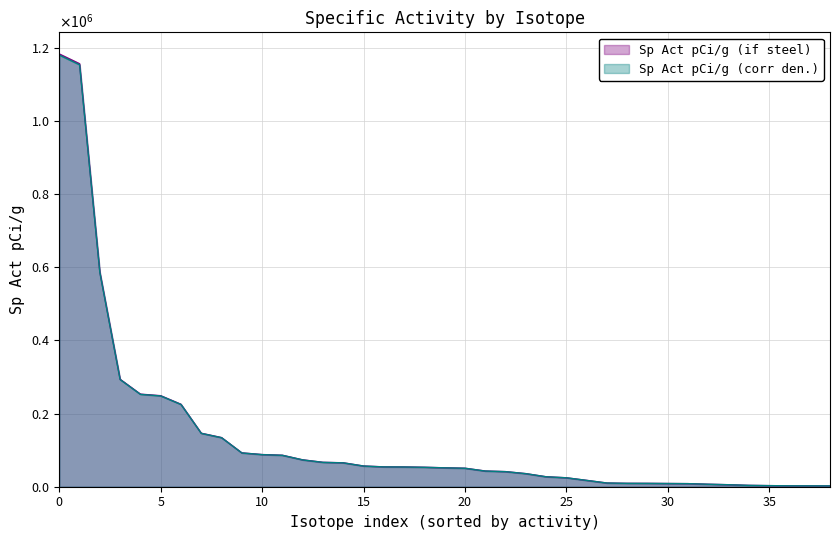

Which series has the largest total across all categories?

Sp Act pCi/g (if steel)